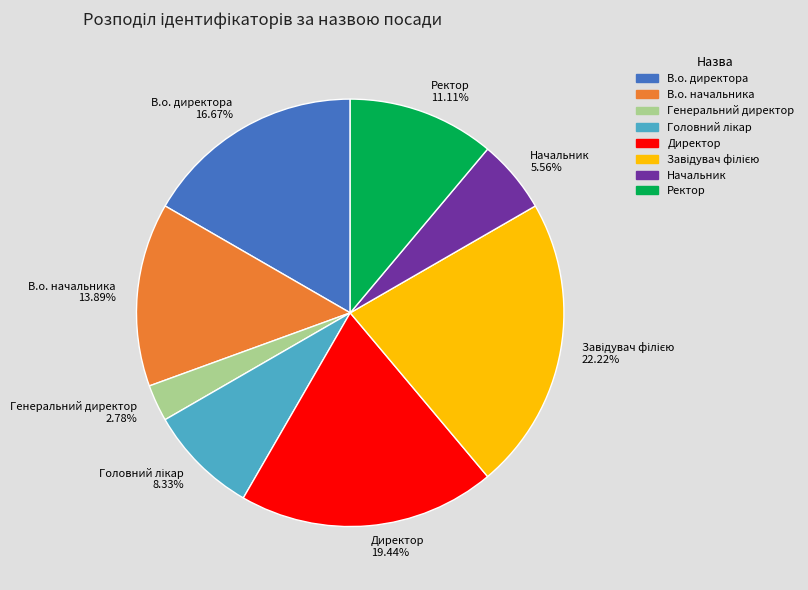

To the nearest percent, what percentage of the pie is Начальник?

6%